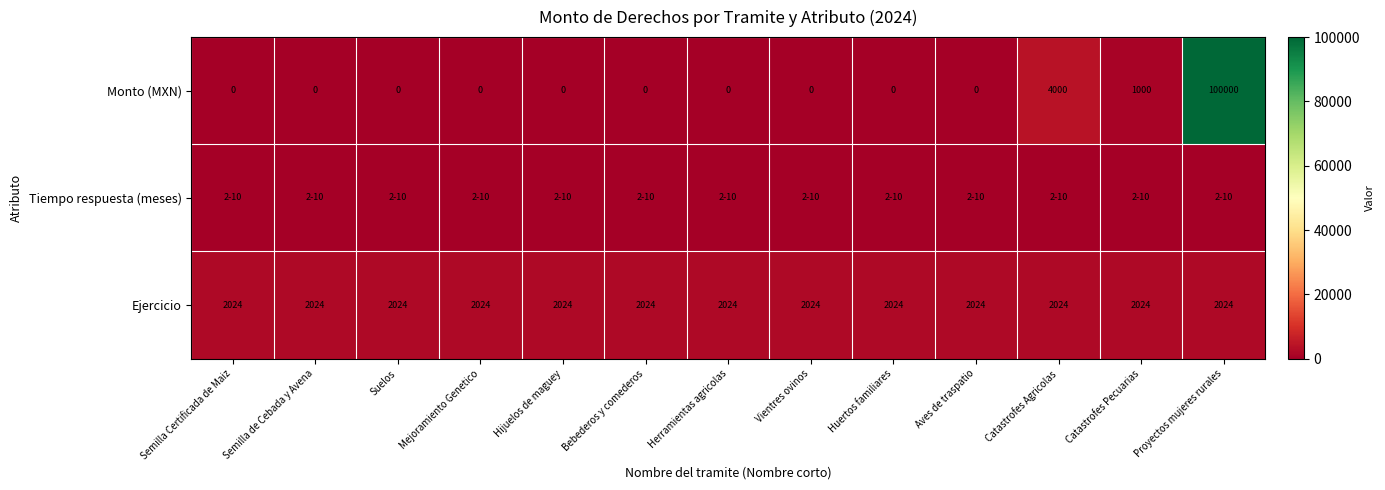

Is the value of Monto (MXN) at Suelos greater than the value of Ejercicio at Bebederos y comederos?

No